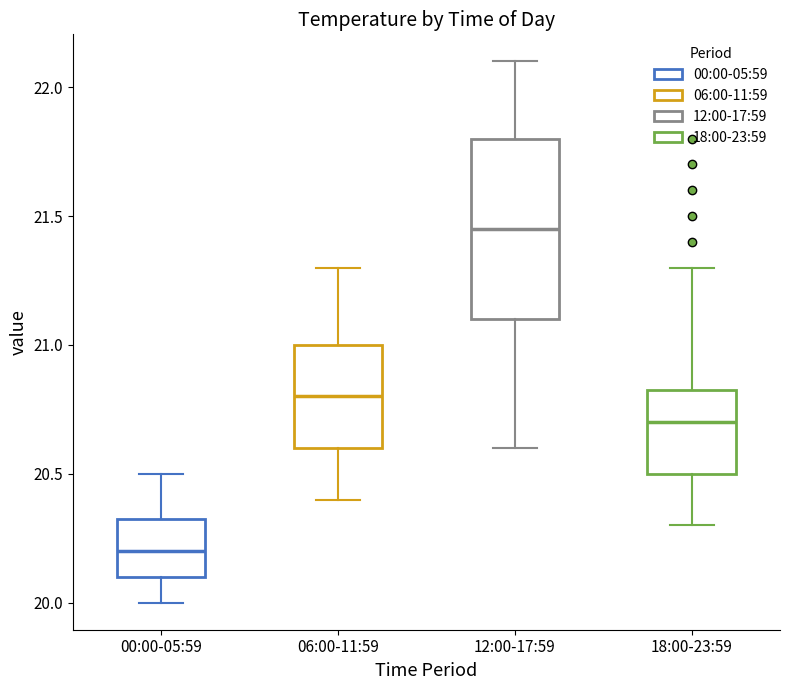

Comparing the boxes themselves (not the whiskers), which one is the tallest?

12:00-17:59